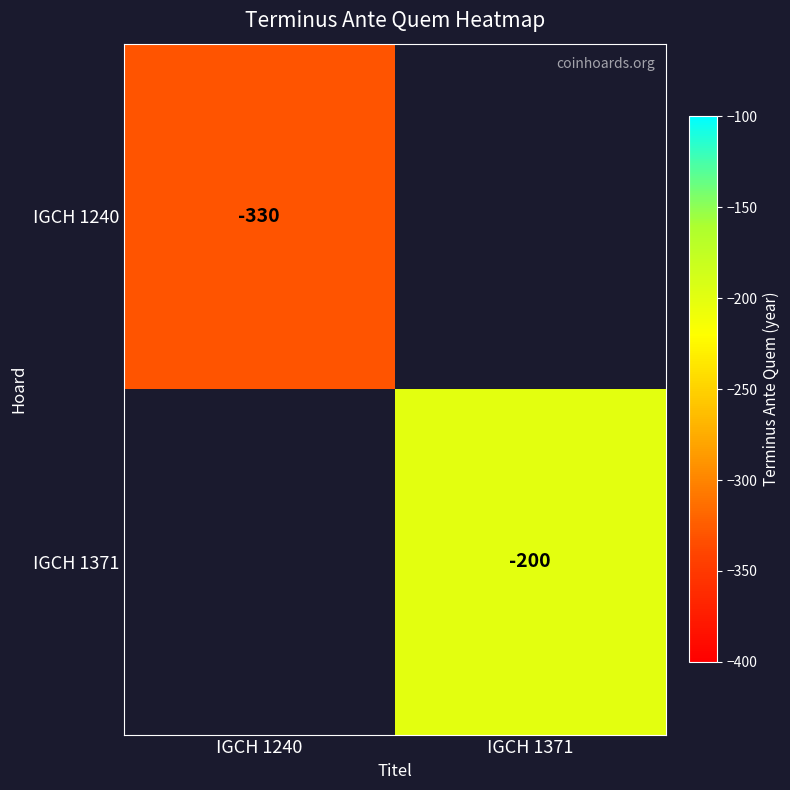

At how many categories does at least one series exceed -258?

1